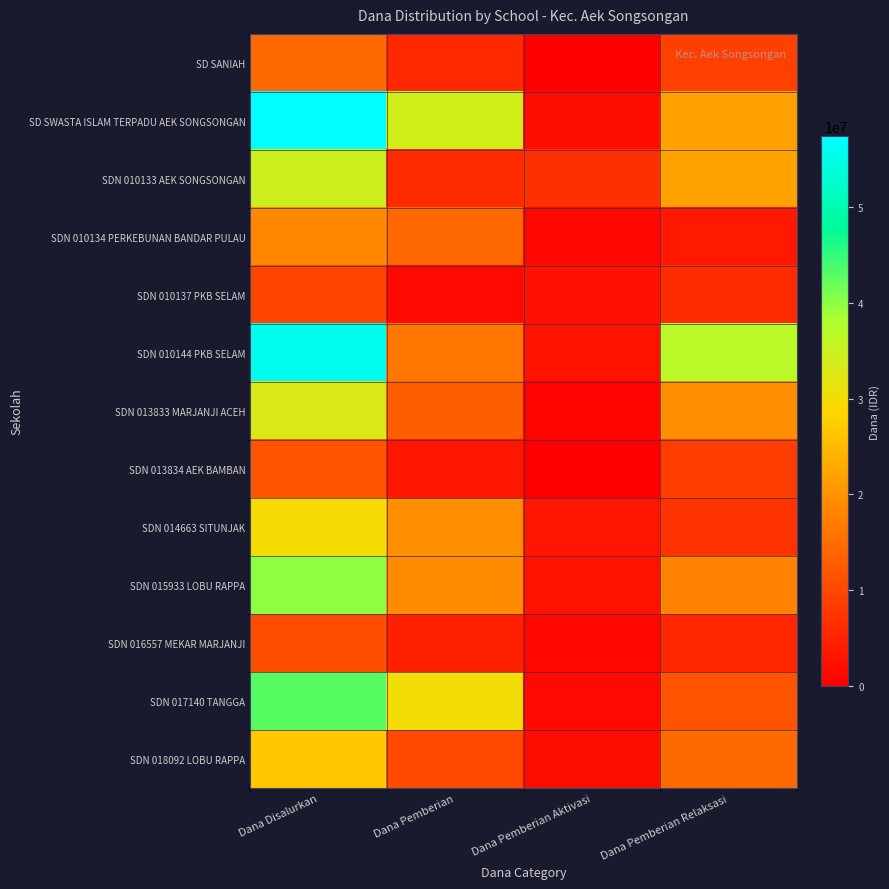

How many SDN 017140 TANGGA values are between 11475000 and 42975000?

3